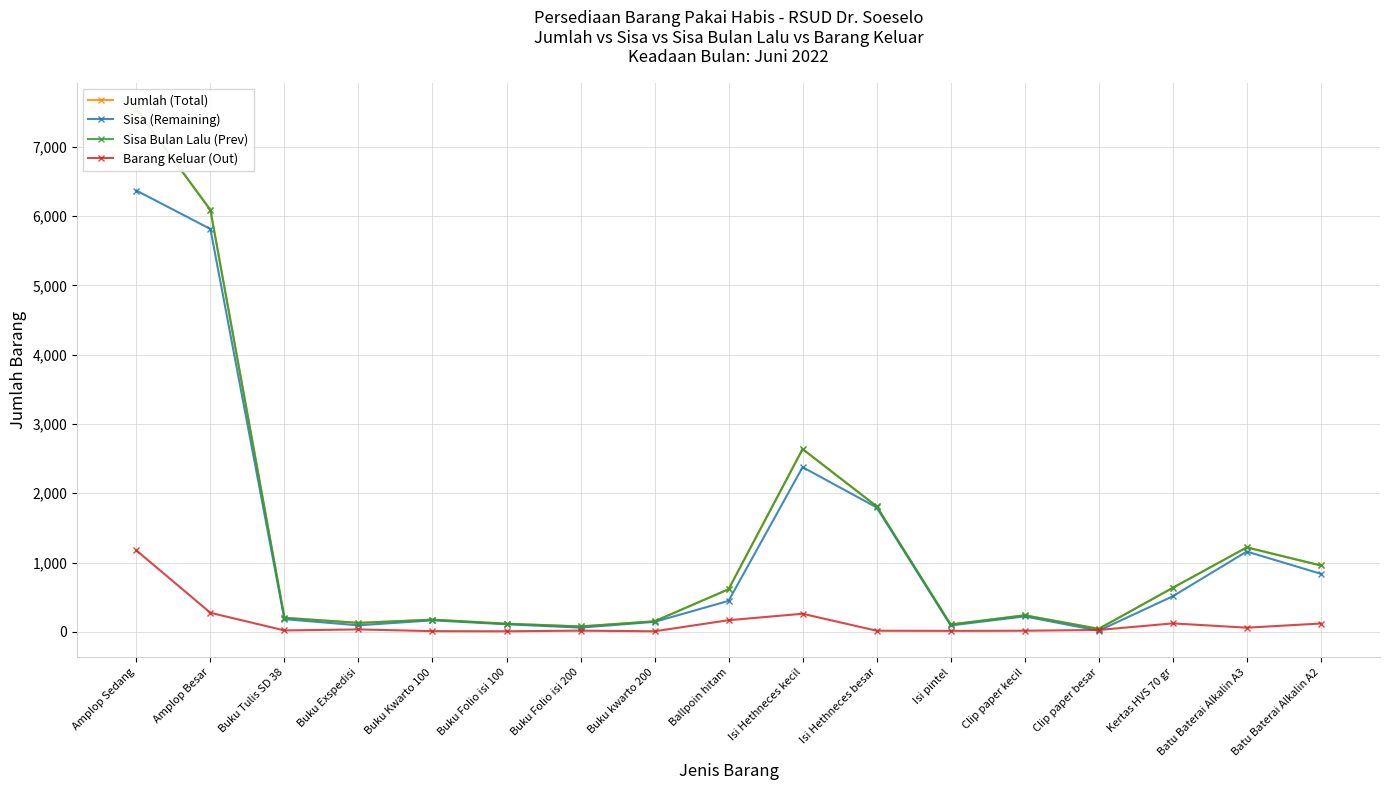

List the series in order of their peak value, highest first.

Jumlah (Total), Sisa Bulan Lalu (Prev), Sisa (Remaining), Barang Keluar (Out)